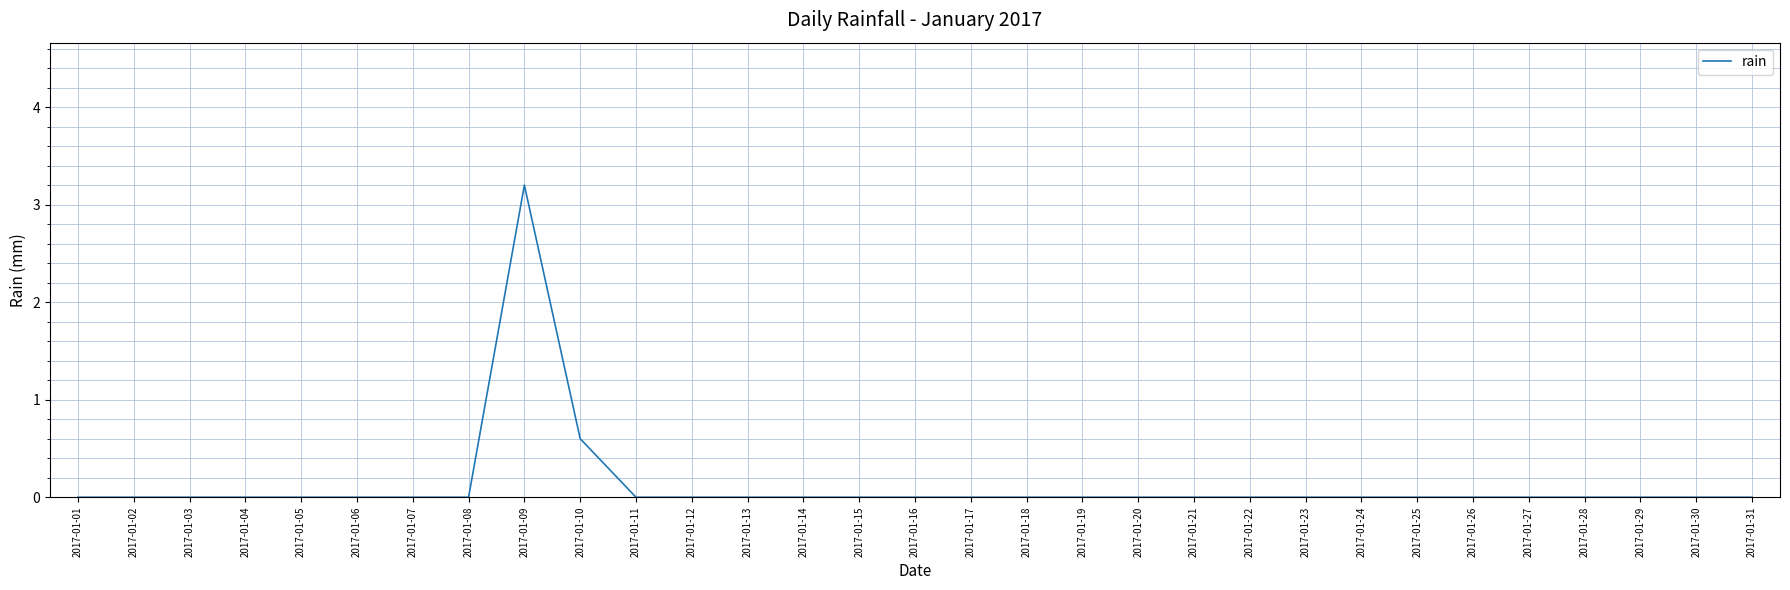

The chart shows a value of 0.0 at 2017-01-06. True or false?

True